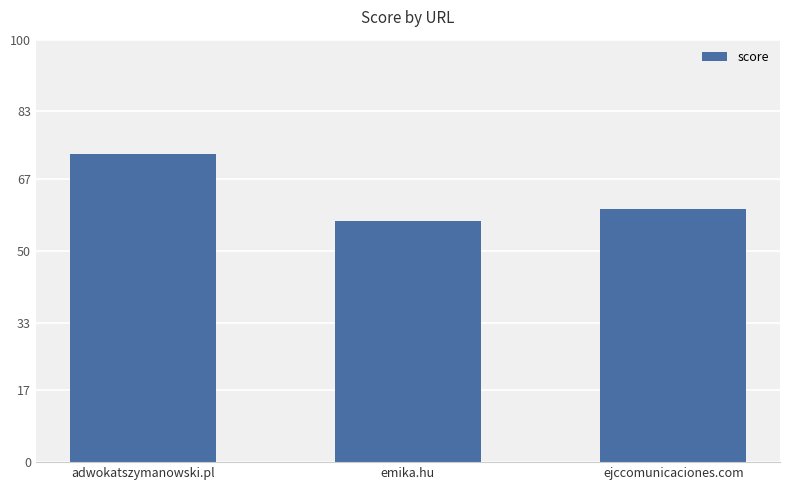

What is the ratio of the value at adwokatszymanowski.pl to the value at ejccomunicaciones.com?

1.2